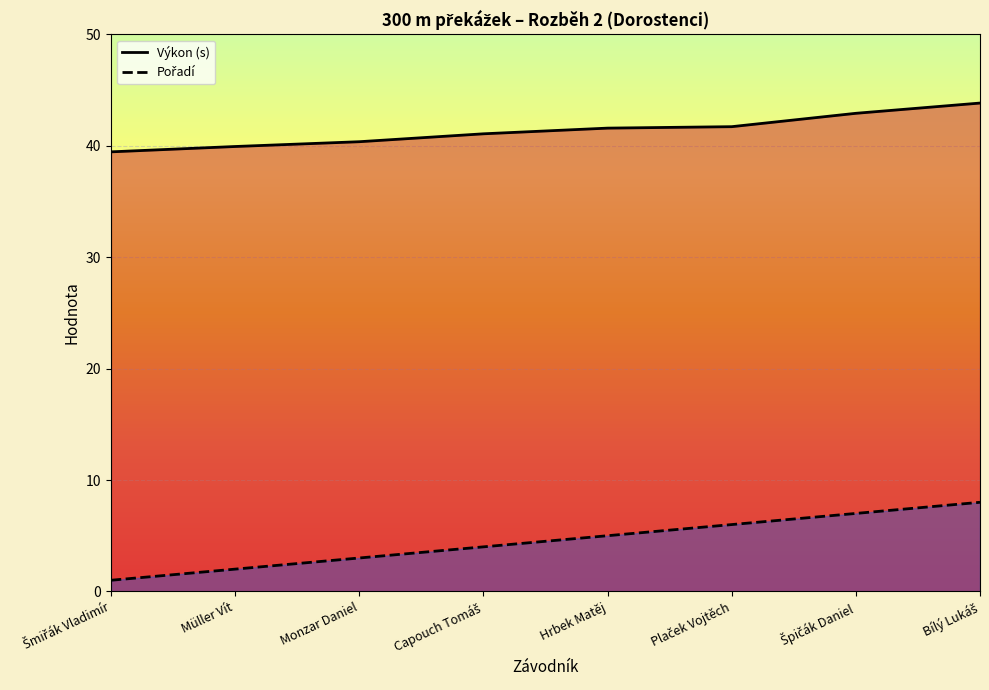

Which series has the largest total across all categories?

Výkon (s)